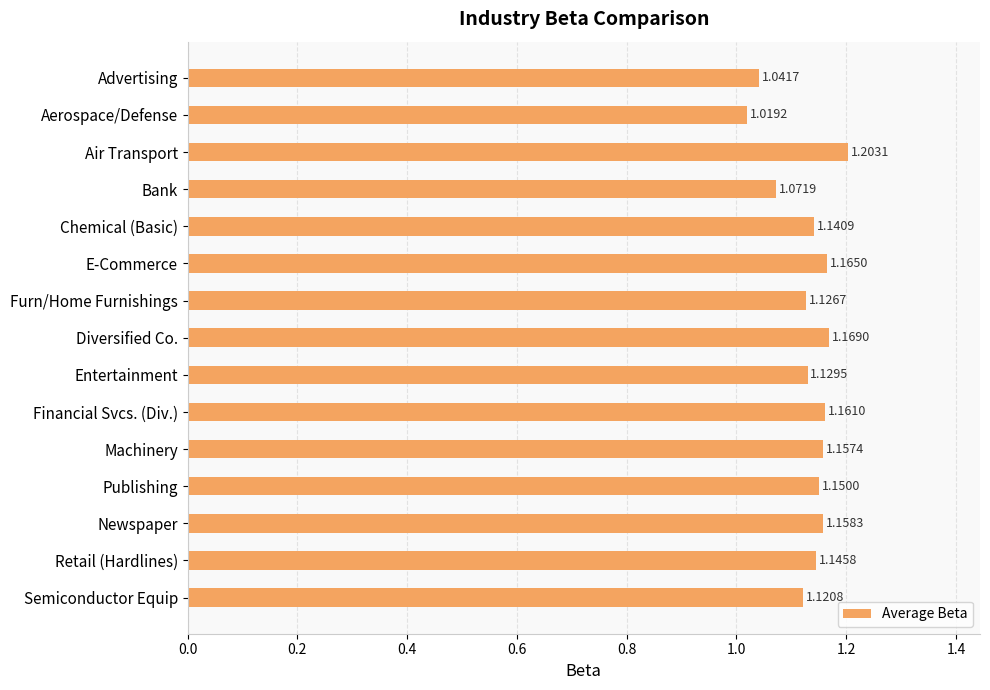

What is the sum of all values?

17.0